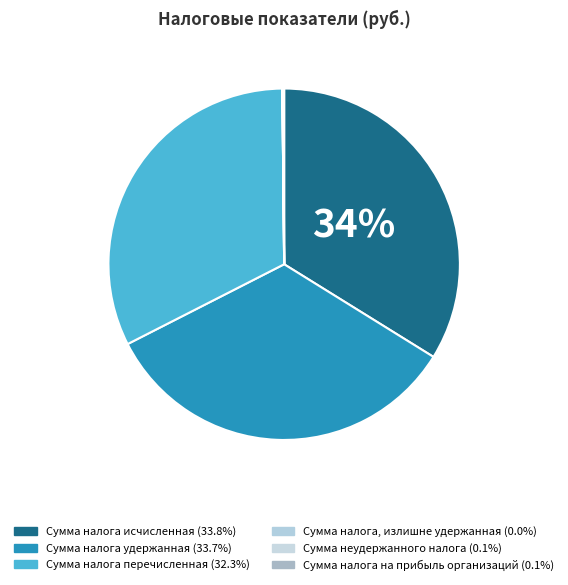

To the nearest percent, what is the combined percentage of Сумма налога, излишне удержанная and Сумма налога перечисленная?

32%